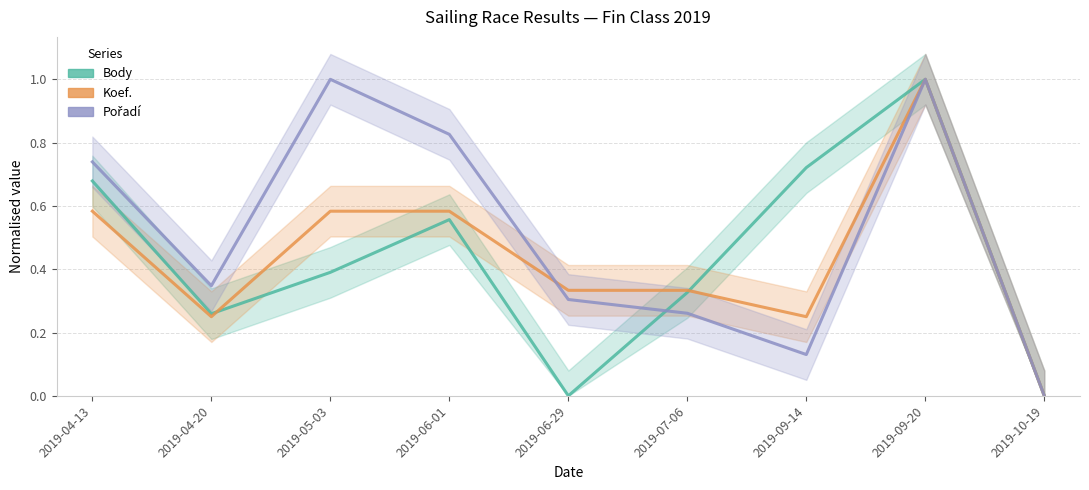

Between 2019-10-19 and 2019-05-03, which is larger?

2019-05-03